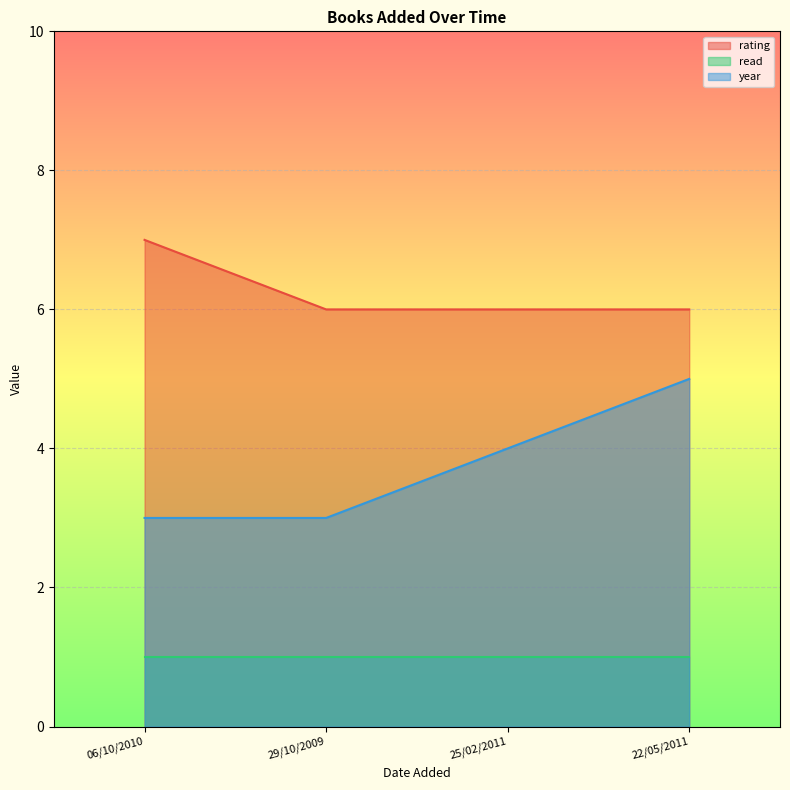

Which series changed the most between 29/10/2009 and 25/02/2011?

year